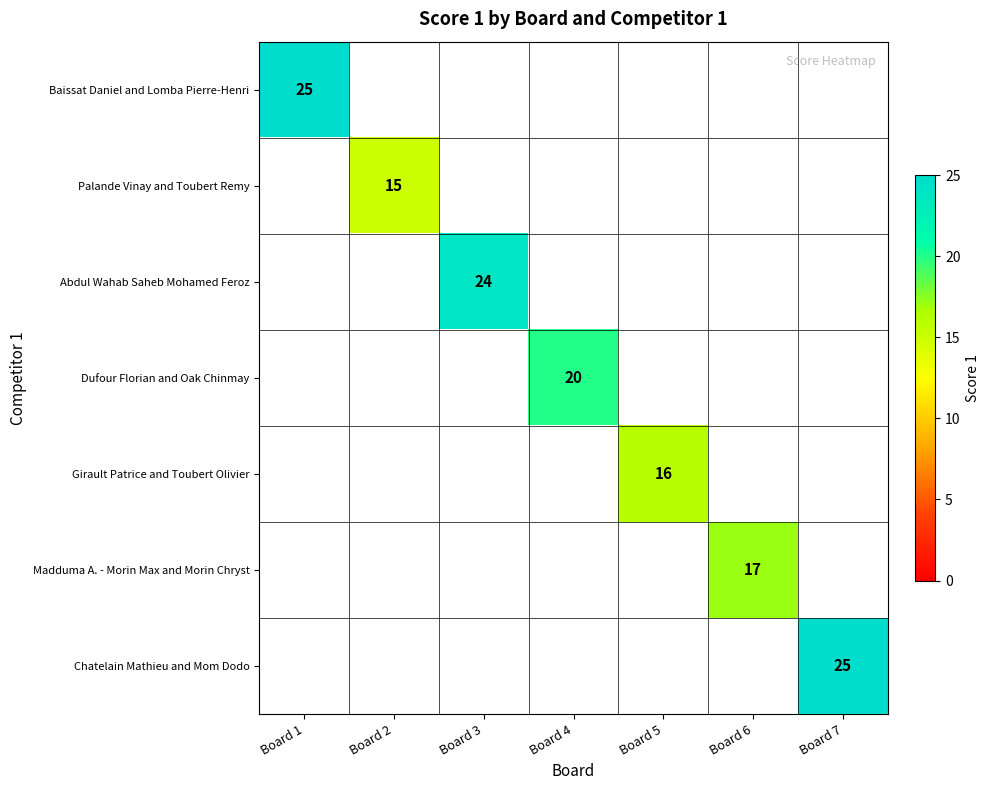

List the labels in order of Baissat Daniel and Lomba Pierre-Henri value, largest first.

Board 1, Board 2, Board 3, Board 4, Board 5, Board 6, Board 7